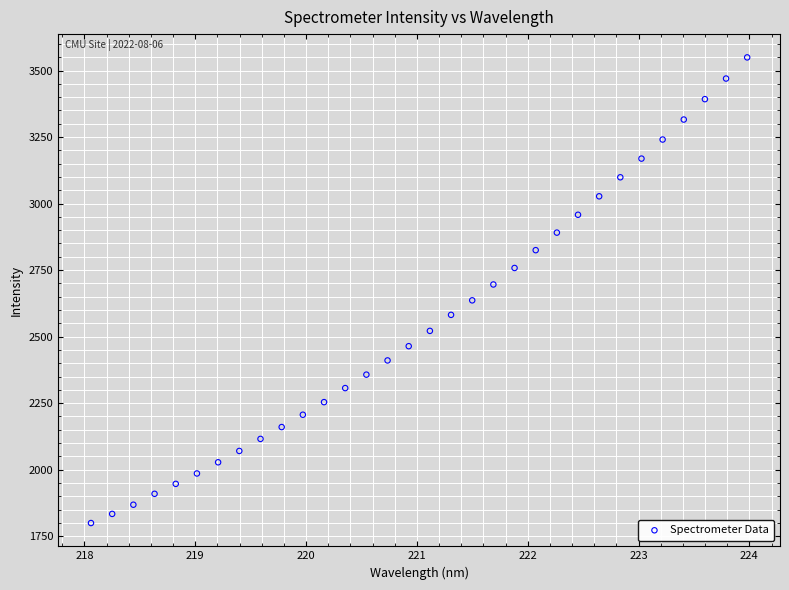

What is the range of Y values (max minus min)?

1749.9